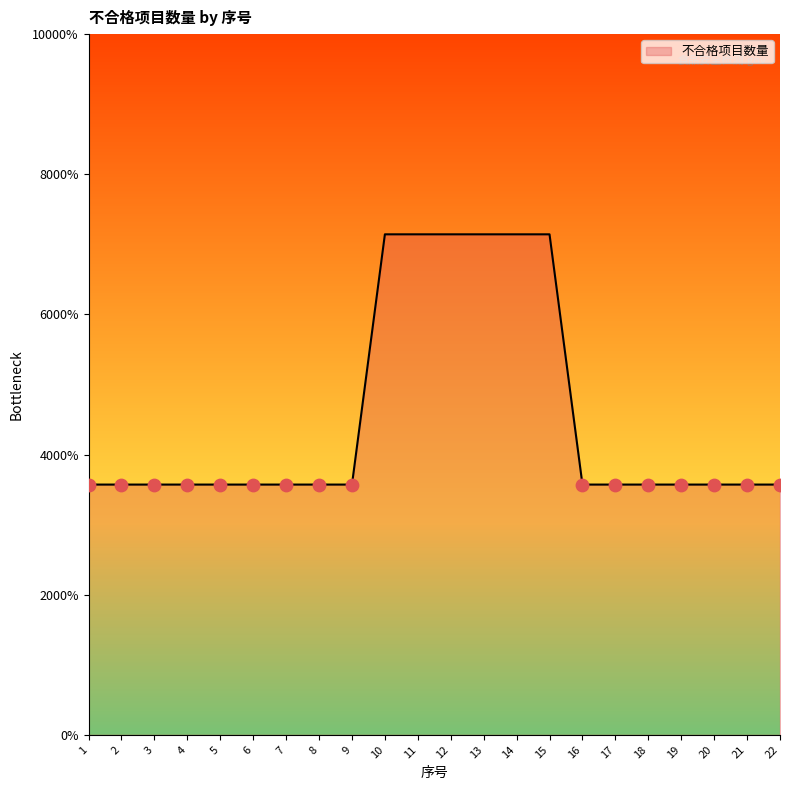

Which has a higher value, 1 or 14?

14